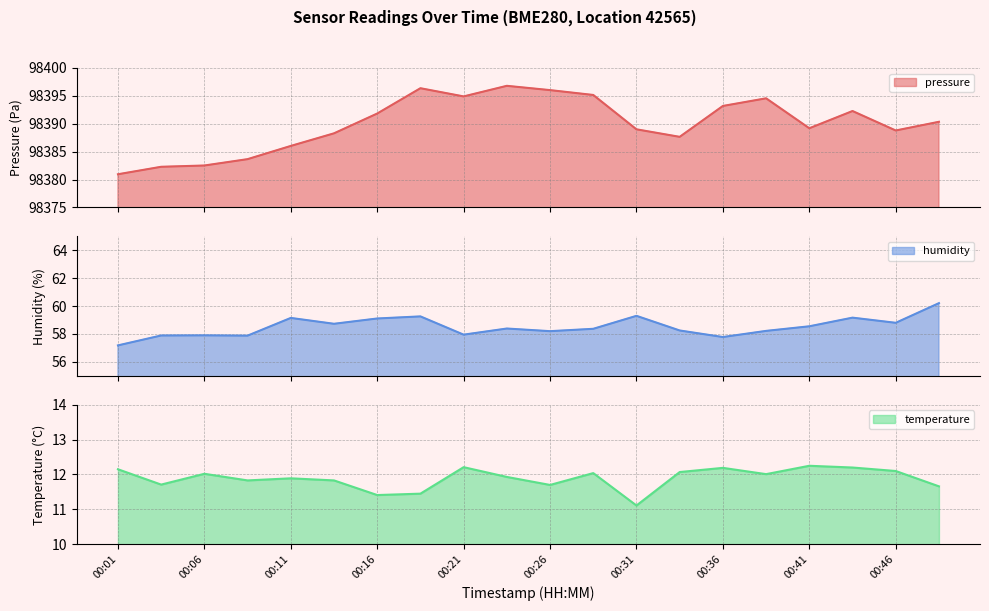

What is the difference between the maximum and second lowest values in the humidity series?

2.4